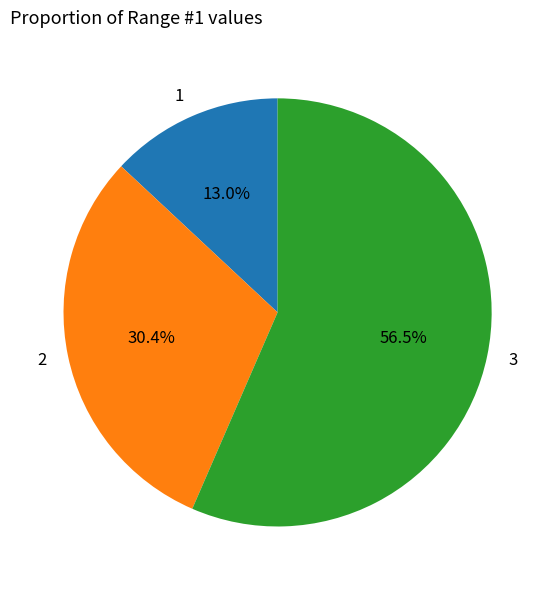

Do 3 and 1 together represent more than half of the pie?

Yes